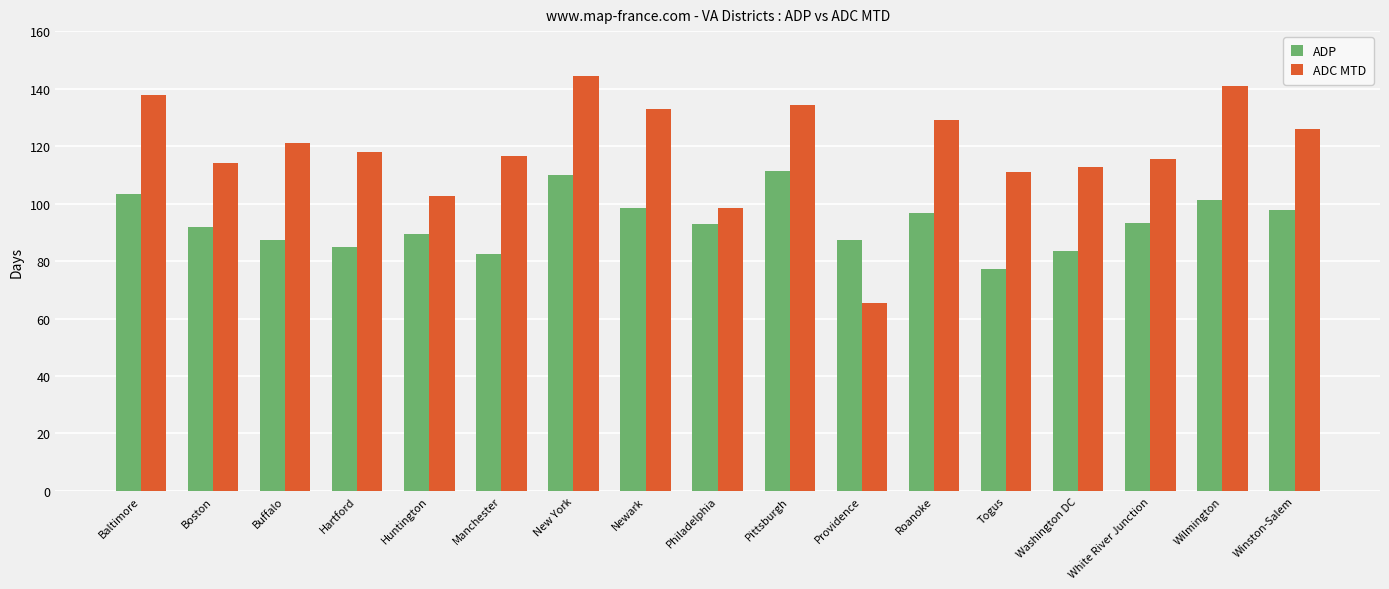

Is it true that ADP equals 77.3 at Togus?

True